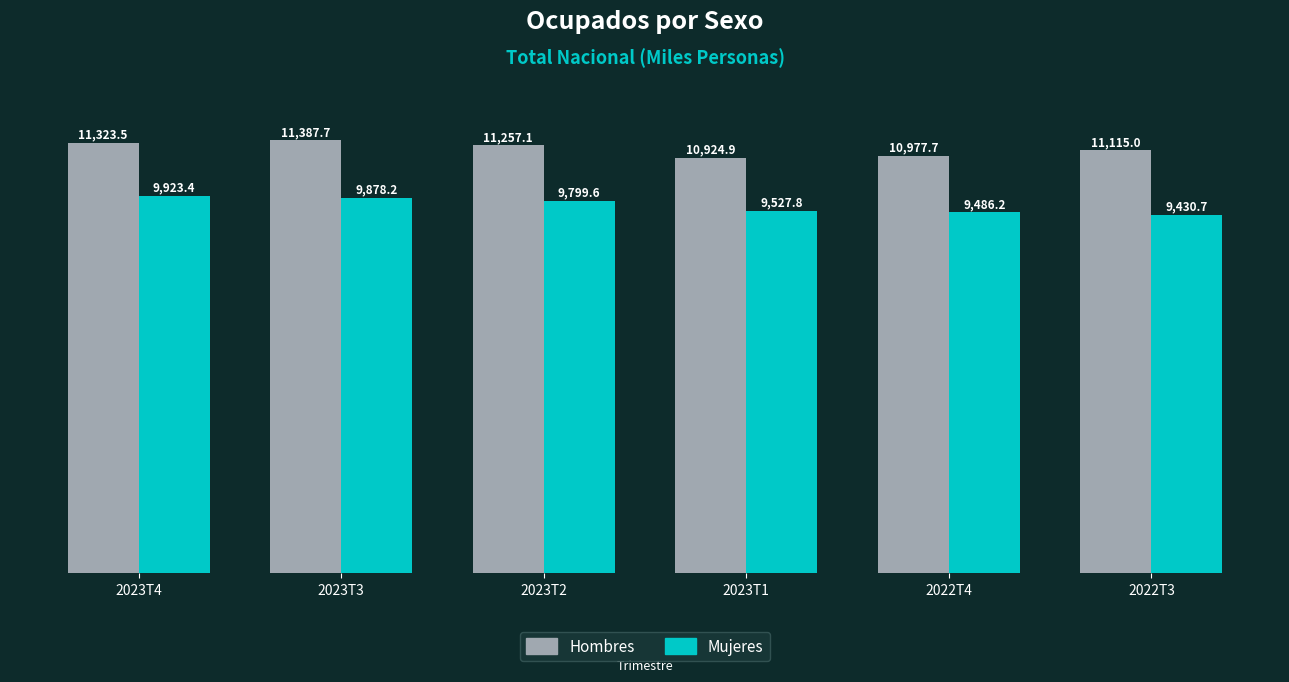

At which label does Mujeres reach its peak?

2023T4